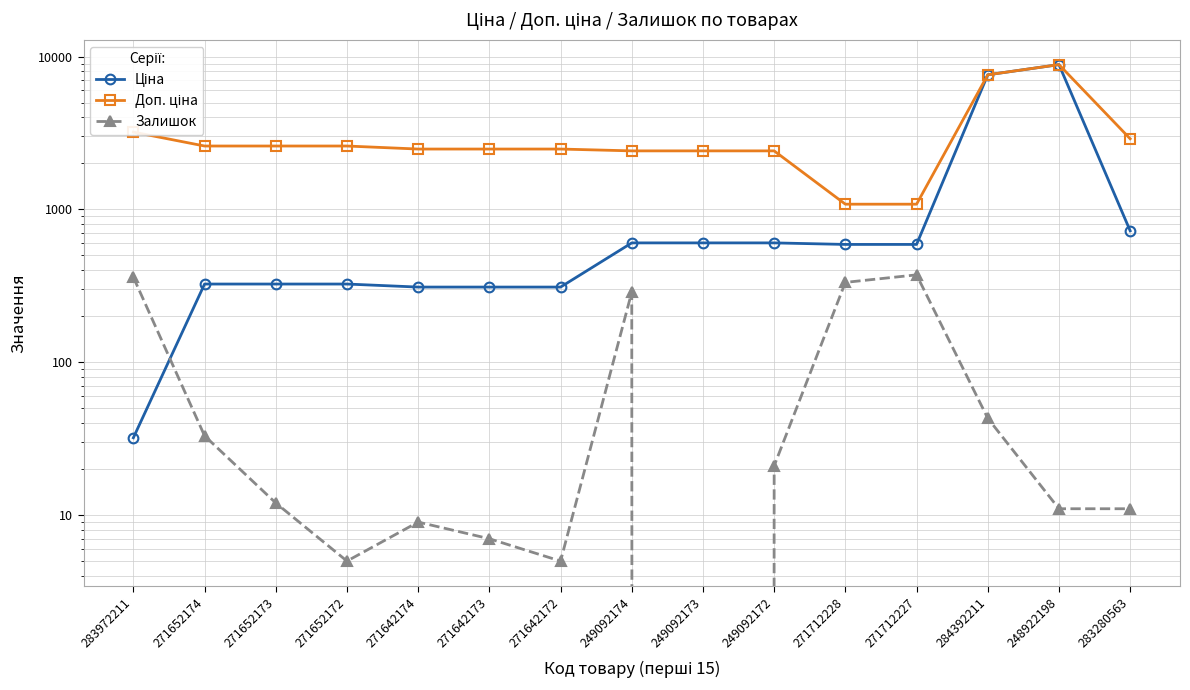

What is the minimum value for Доп. ціна?

1081.7